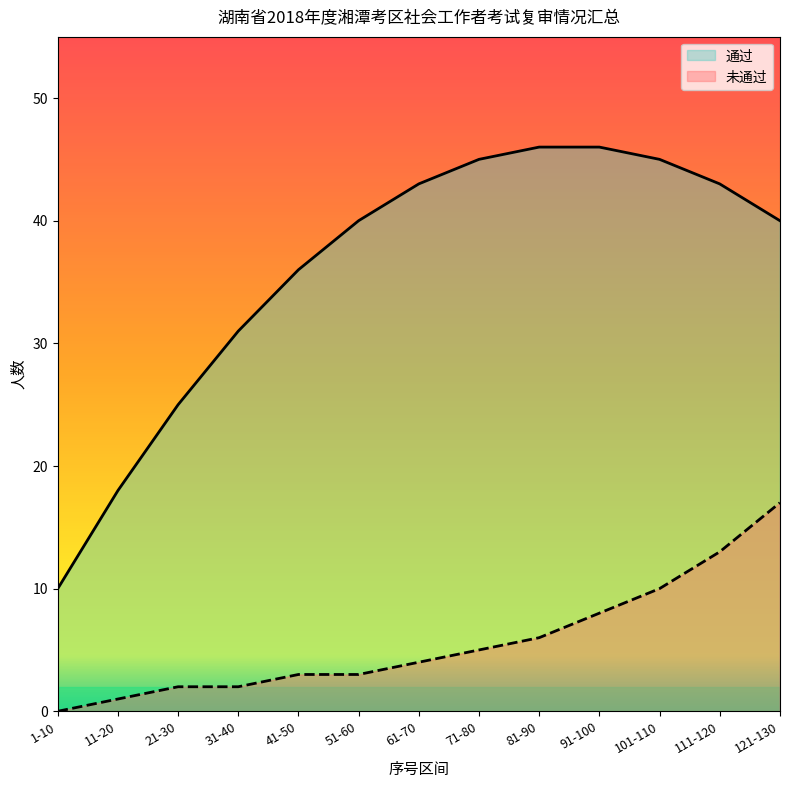

Reading left to right, what are all the values shown in this chart?

通过: 10	18	25	31	36	40	43	45	46	46	45	43	40
未通过: 0	1	2	2	3	3	4	5	6	8	10	13	17